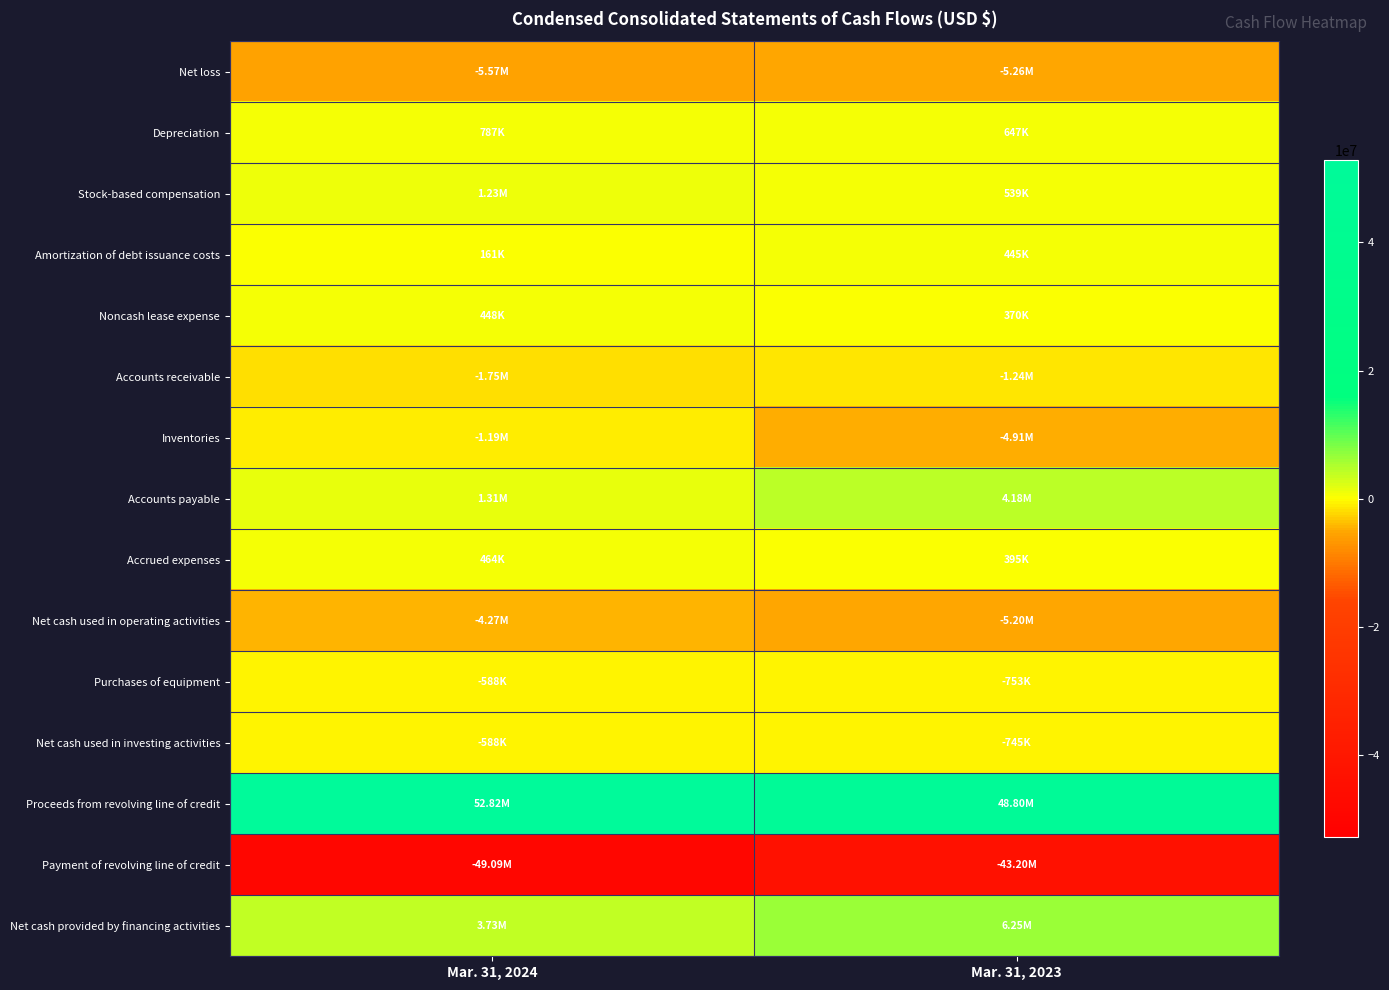

Reading left to right, extract all data points from this chart.

Net loss: Mar. 31, 2024=-5566000	Mar. 31, 2023=-5265000
Depreciation: Mar. 31, 2024=787000	Mar. 31, 2023=647000
Stock-based compensation: Mar. 31, 2024=1233000	Mar. 31, 2023=539000
Amortization of debt issuance costs: Mar. 31, 2024=161000	Mar. 31, 2023=445000
Noncash lease expense: Mar. 31, 2024=448000	Mar. 31, 2023=370000
Accounts receivable: Mar. 31, 2024=-1755000	Mar. 31, 2023=-1244000
Inventories: Mar. 31, 2024=-1191000	Mar. 31, 2023=-4911000
Accounts payable: Mar. 31, 2024=1315000	Mar. 31, 2023=4182000
Accrued expenses: Mar. 31, 2024=464000	Mar. 31, 2023=395000
Net cash used in operating activities: Mar. 31, 2024=-4274000	Mar. 31, 2023=-5197000
Purchases of equipment: Mar. 31, 2024=-588000	Mar. 31, 2023=-753000
Net cash used in investing activities: Mar. 31, 2024=-588000	Mar. 31, 2023=-745000
Proceeds from revolving line of credit: Mar. 31, 2024=52820000	Mar. 31, 2023=48800000
Payment of revolving line of credit: Mar. 31, 2024=-49087000	Mar. 31, 2023=-43198000
Net cash provided by financing activities: Mar. 31, 2024=3733000	Mar. 31, 2023=6247000